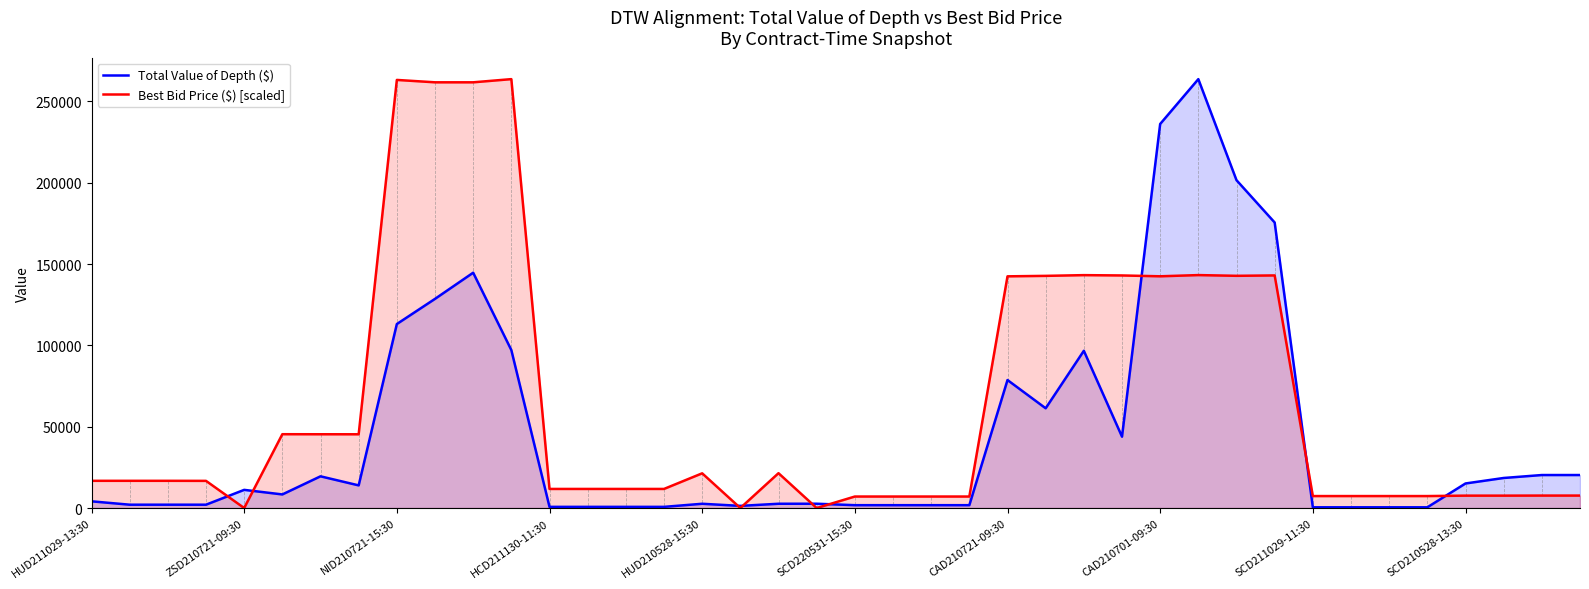

What is the value of the Best Bid Price ($) [scaled] point at the 12th from the left?

263744.0